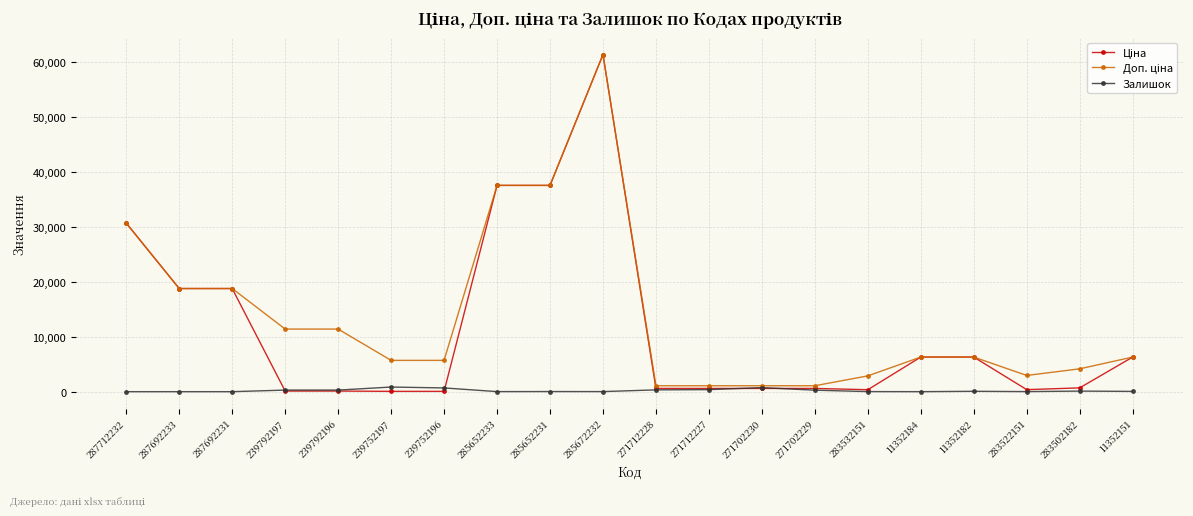

What is the greatest value displayed?

61434.3